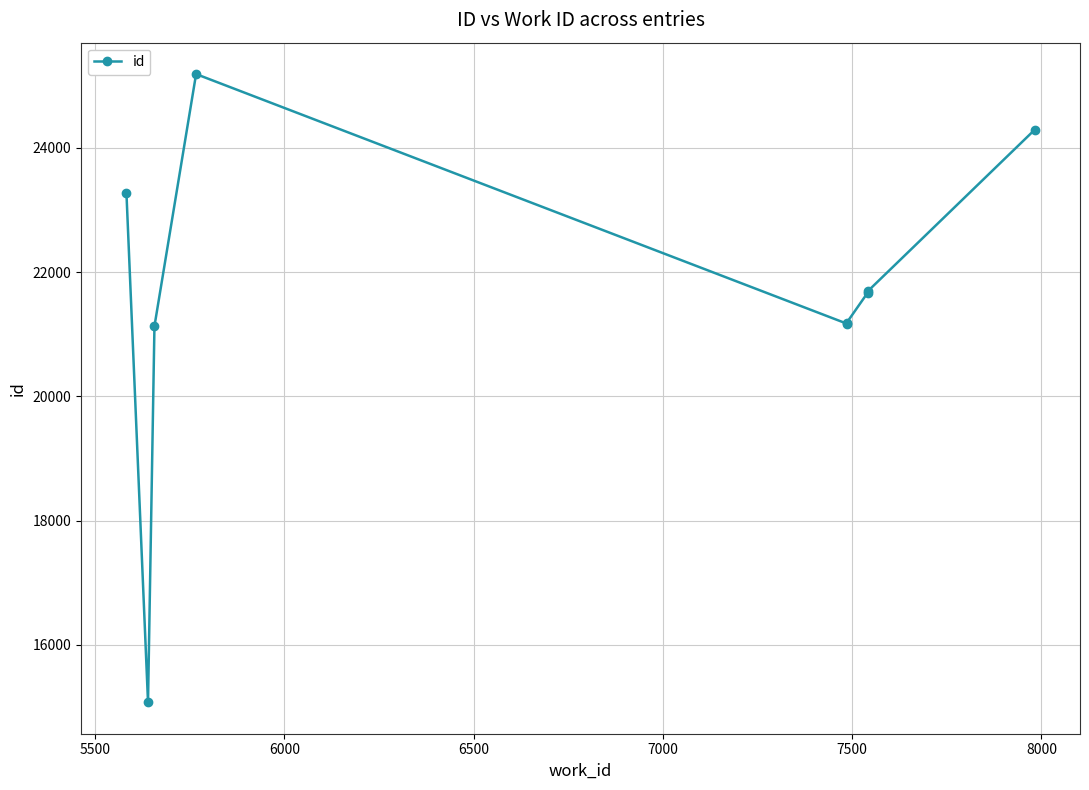

Approximately how many times larger is the value at 7500 compared to 6500?

0.8